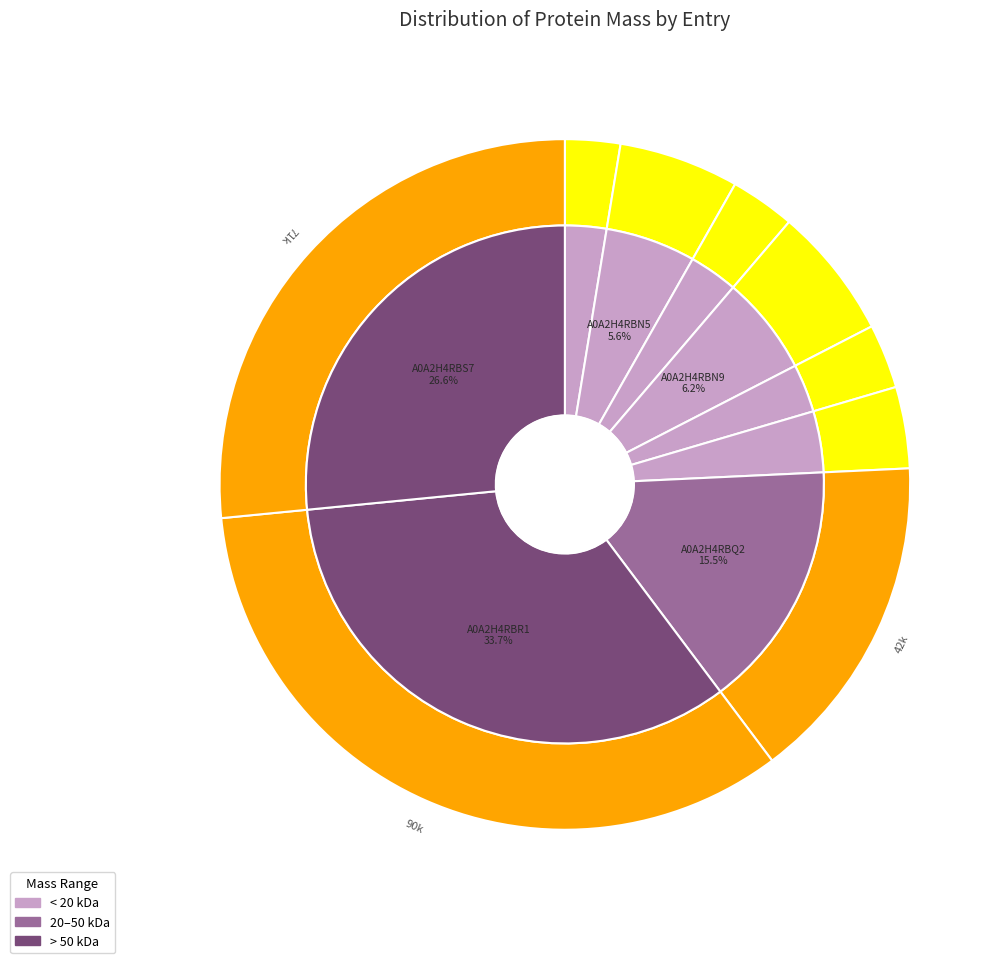

Does A0A2H4RBN9 account for over 50% of the chart?

No